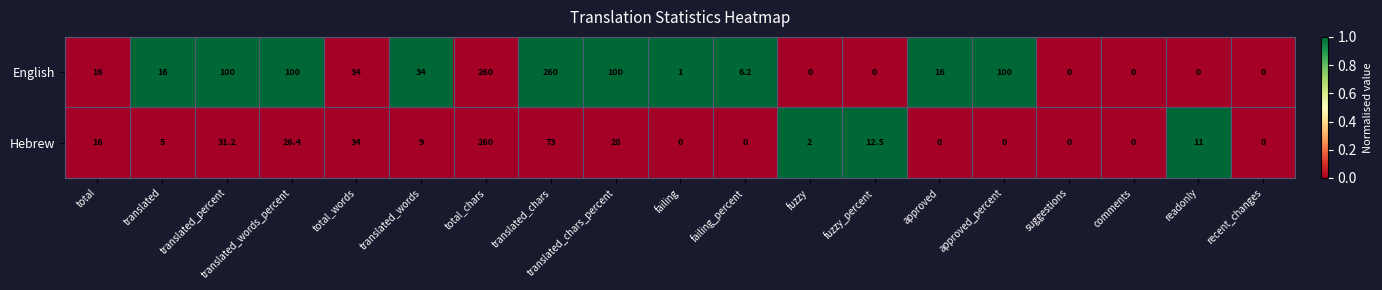

The value of English at fuzzy is -94.2. True or false?

False